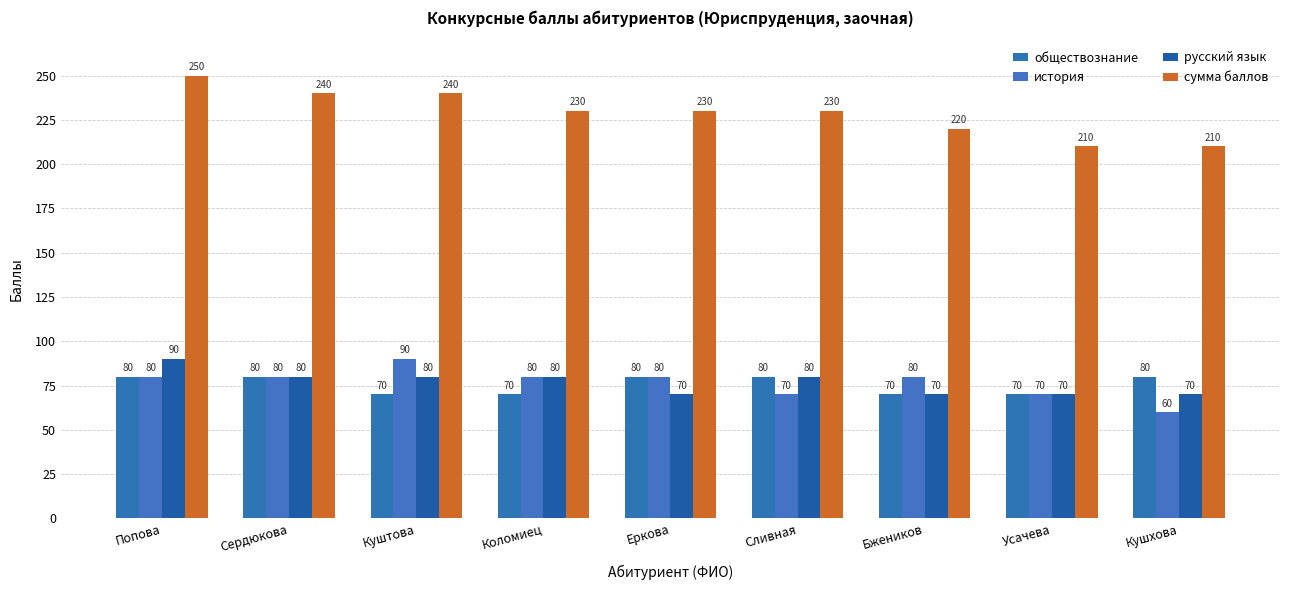

Reading left to right, transcribe all the data shown in this chart.

обществознание: Попова=80	Сердюкова=80	Куштова=70	Коломиец=70	Еркова=80	Сливная=80	Бжеников=70	Усачева=70	Кушхова=80
история: Попова=80	Сердюкова=80	Куштова=90	Коломиец=80	Еркова=80	Сливная=70	Бжеников=80	Усачева=70	Кушхова=60
русский язык: Попова=90	Сердюкова=80	Куштова=80	Коломиец=80	Еркова=70	Сливная=80	Бжеников=70	Усачева=70	Кушхова=70
сумма баллов: Попова=250	Сердюкова=240	Куштова=240	Коломиец=230	Еркова=230	Сливная=230	Бжеников=220	Усачева=210	Кушхова=210